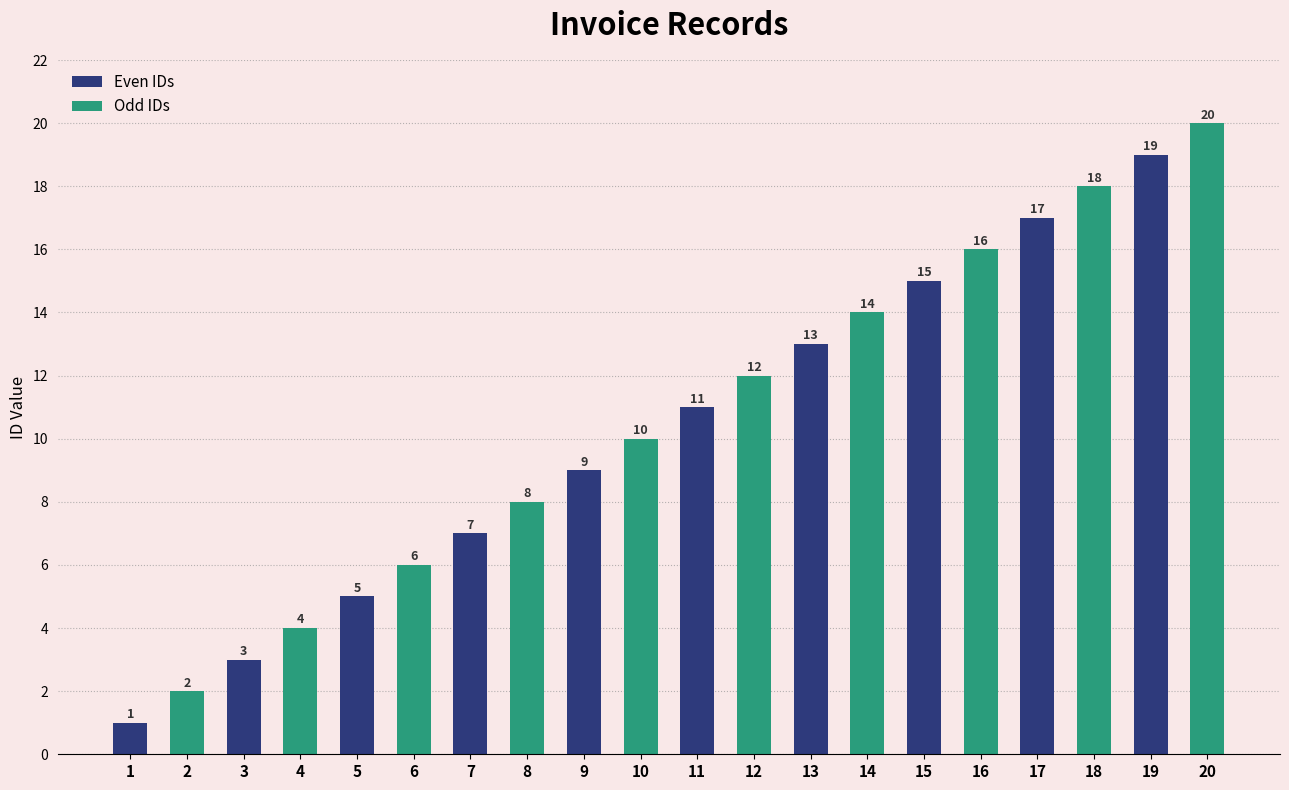

Where is the data nearest to the value 10?

10